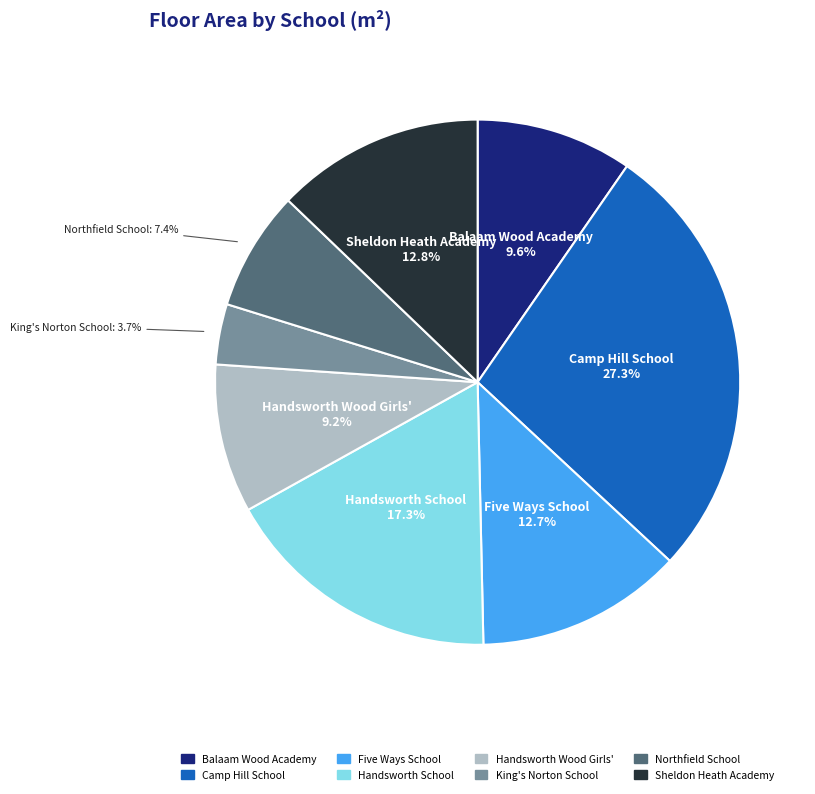

To the nearest percent, what is the difference between the Five Ways School and King's Norton School slice percentages?

9%